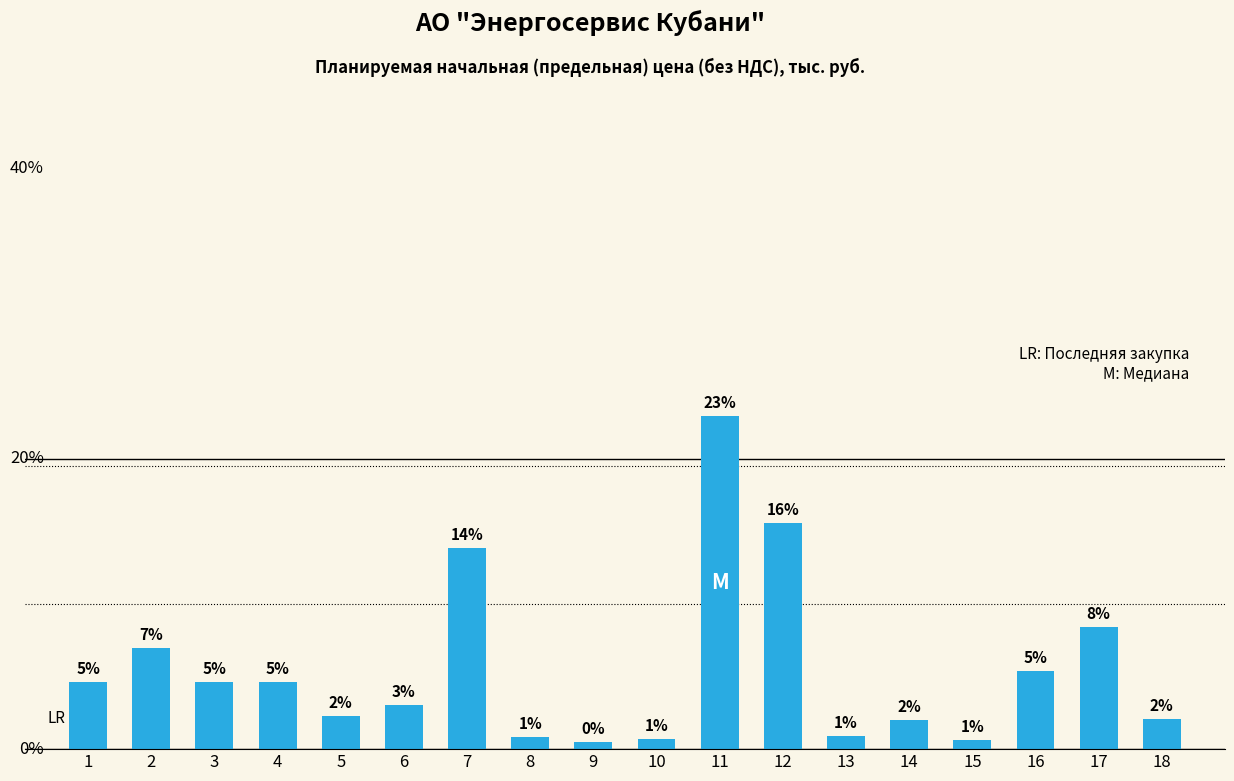

Are the bars horizontal?

No